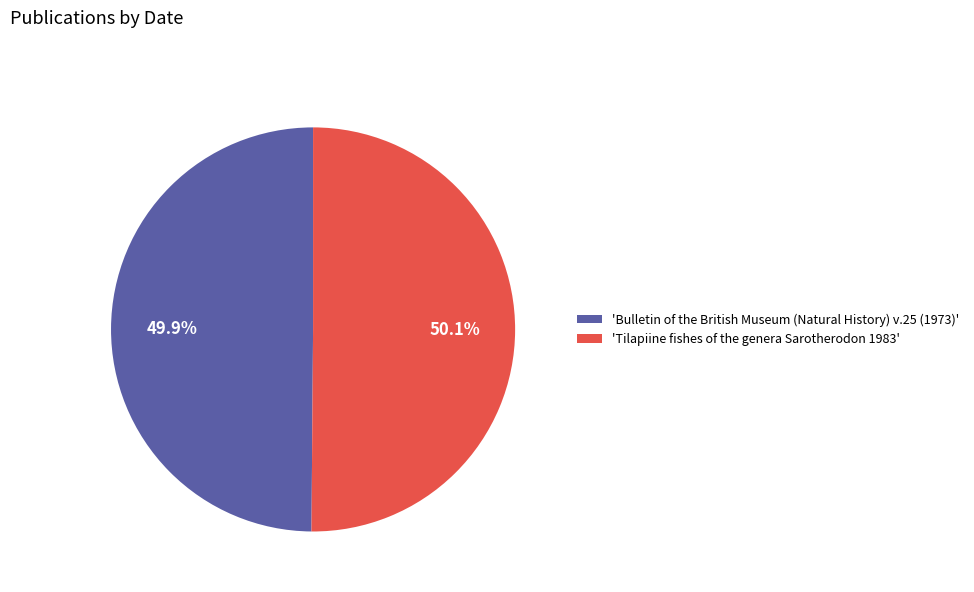

Approximately how many times larger is the value at 'Bulletin of the British Museum (Natural History) v.25 (1973)' compared to 'Tilapiine fishes of the genera Sarotherodon 1983'?

1.0